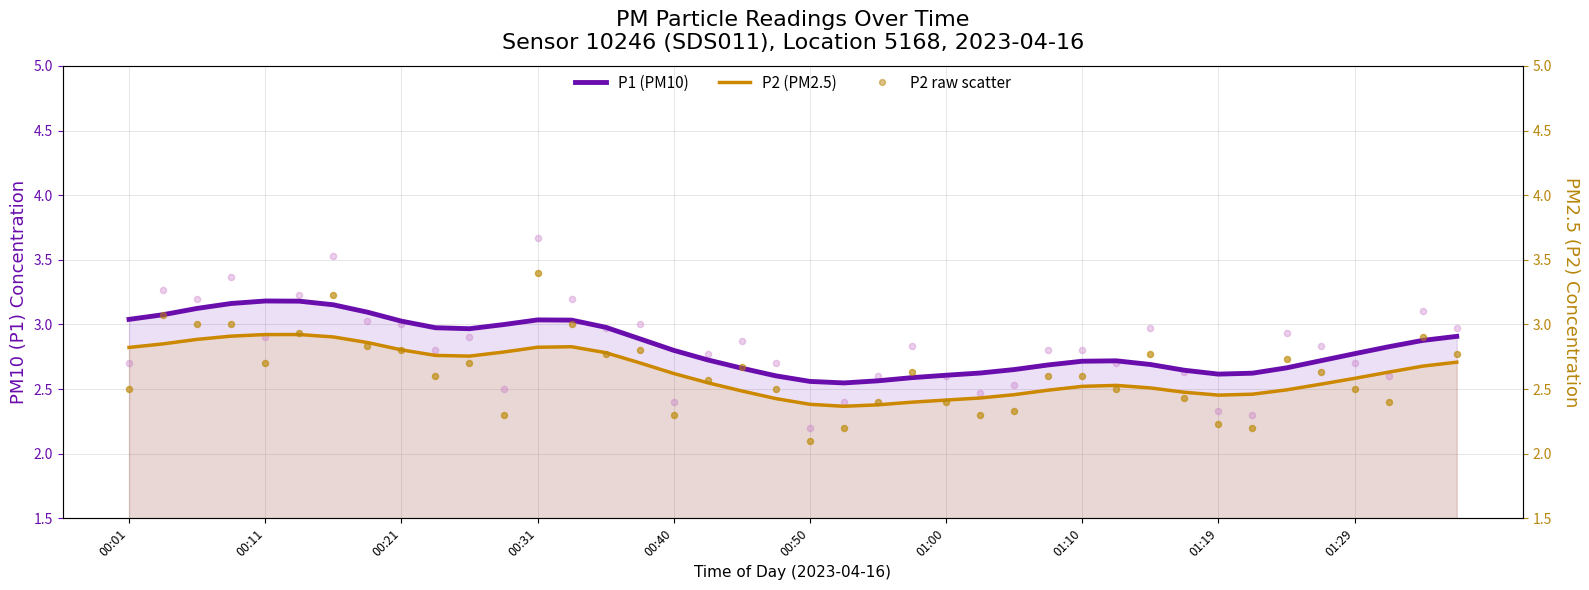

True or false: P1 (PM10) and P2 (PM2.5) intersect in this chart.

False